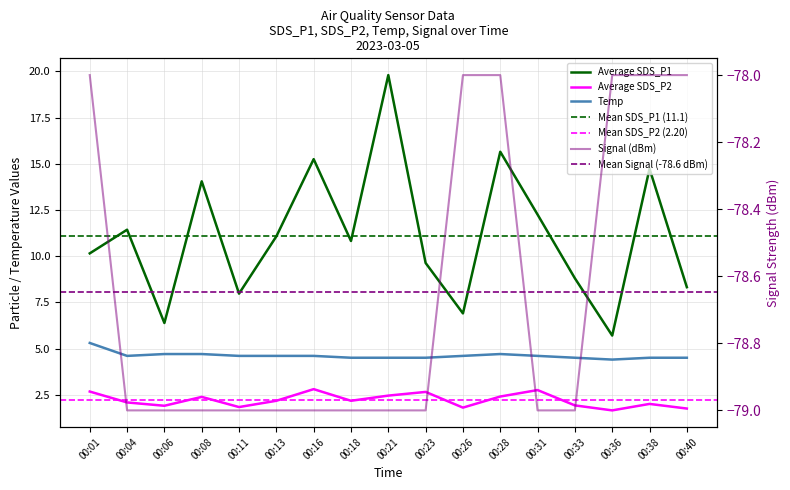

Is the value of Signal at 00:31 greater than the value of SDS_P1 at 00:38?

No